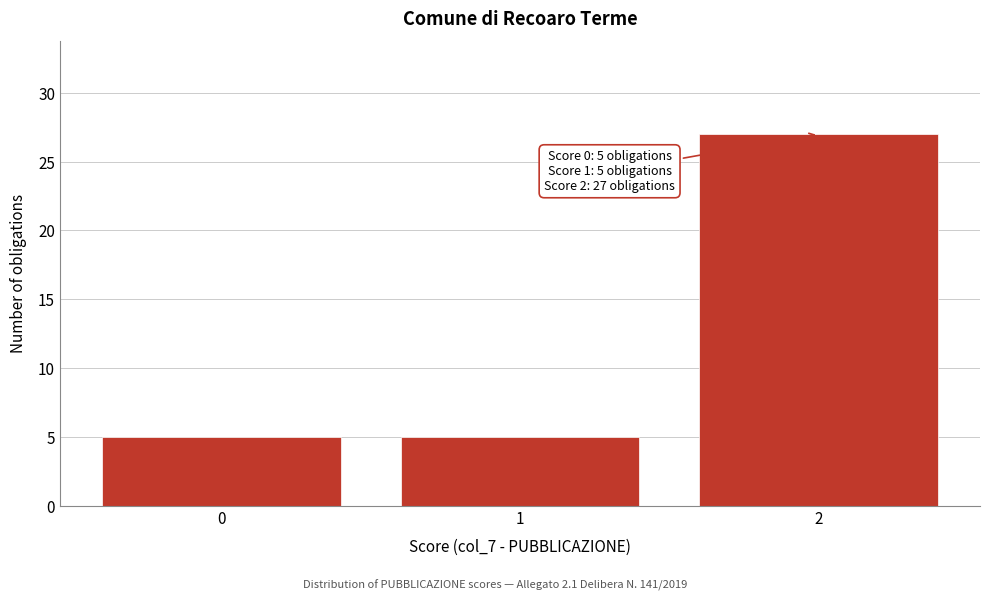

Reading right to left, list all the values displayed in this chart.

27	5	5